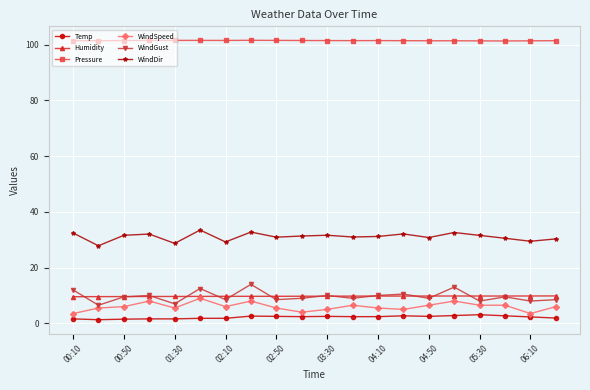

How many data points does each series have?

20